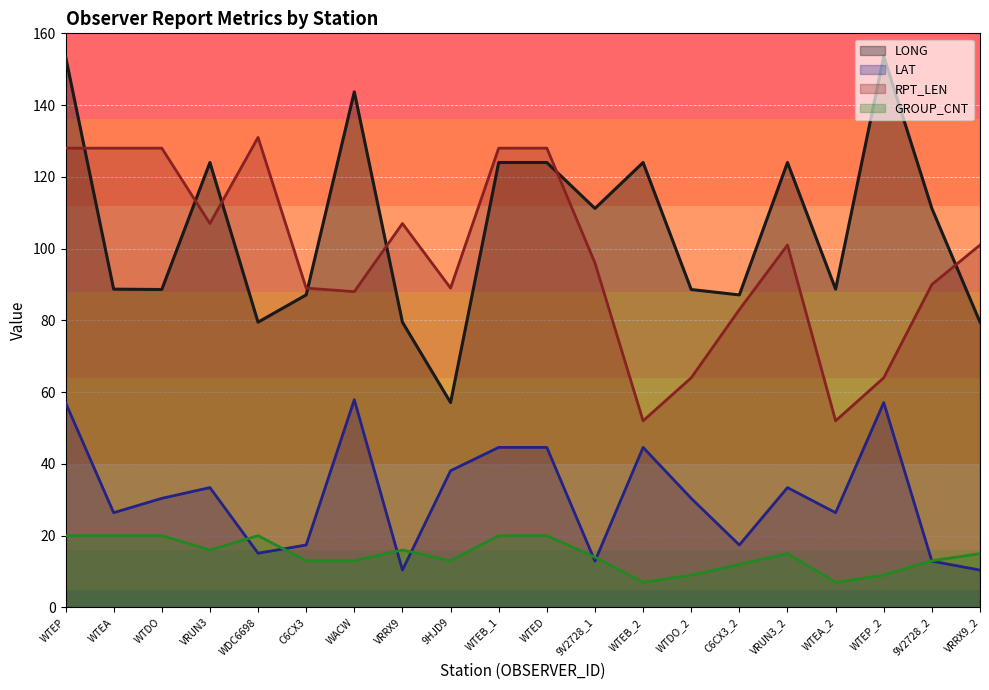

What is the sum of all GROUP_CNT values?

292.0